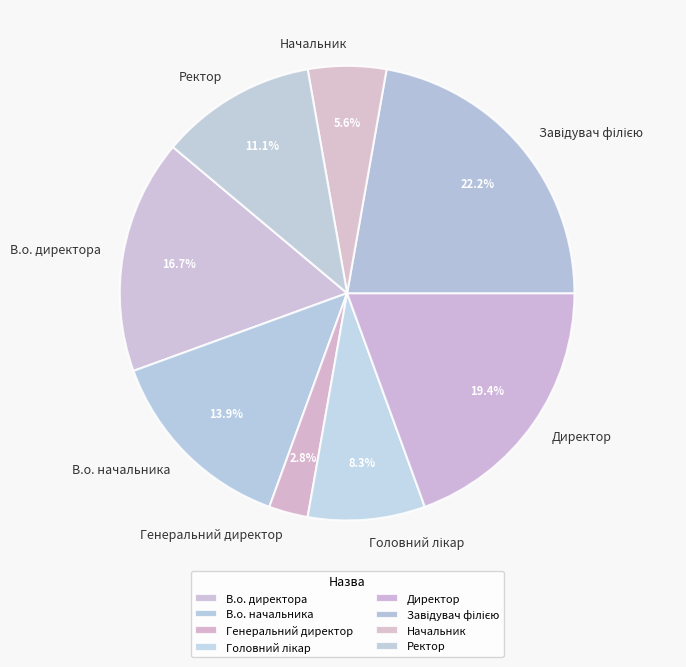

What percentage is the Начальник slice, to the nearest percent?

6%